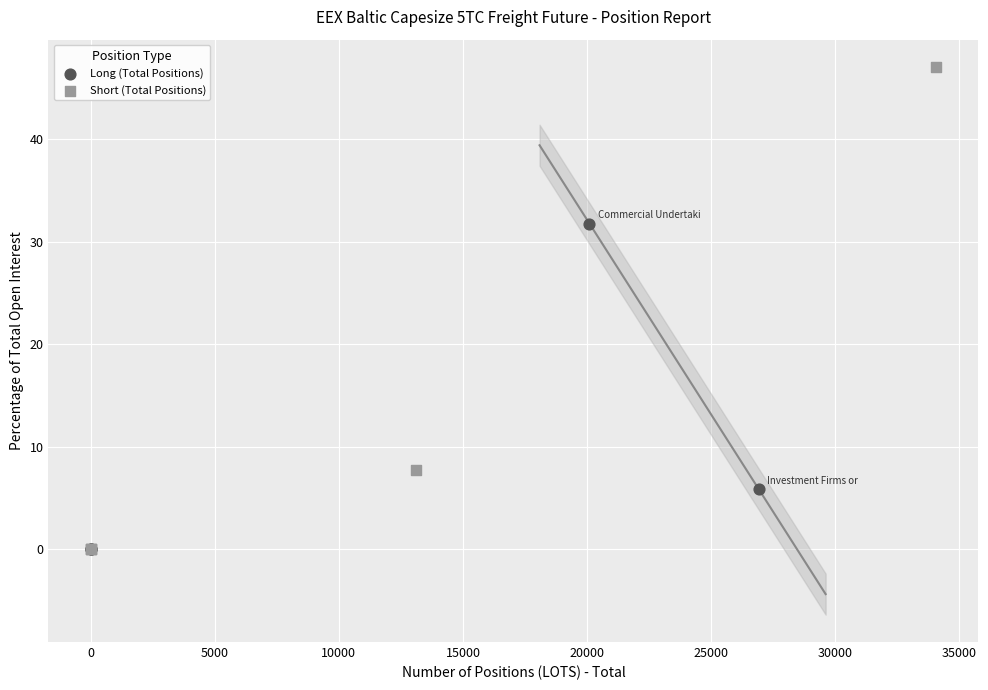

Which series reaches the maximum Y coordinate?

Short (Total Positions)